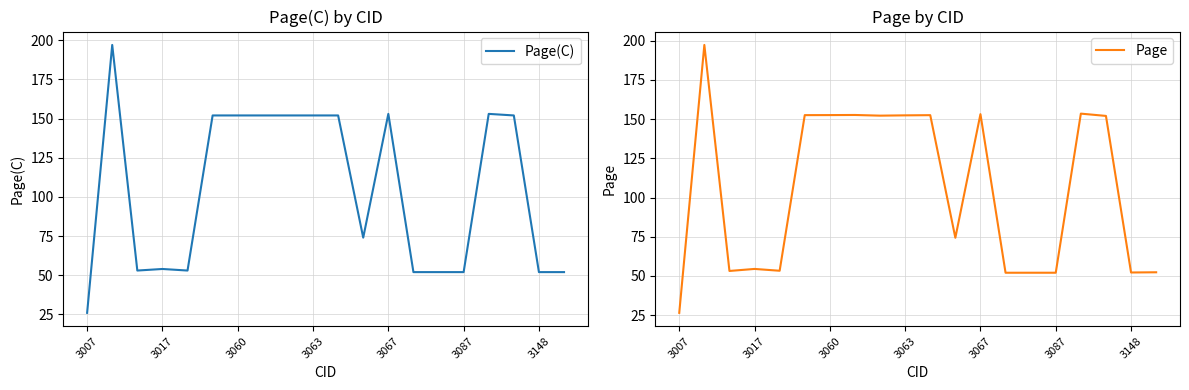

At how many categories does at least one series exceed 98?

10